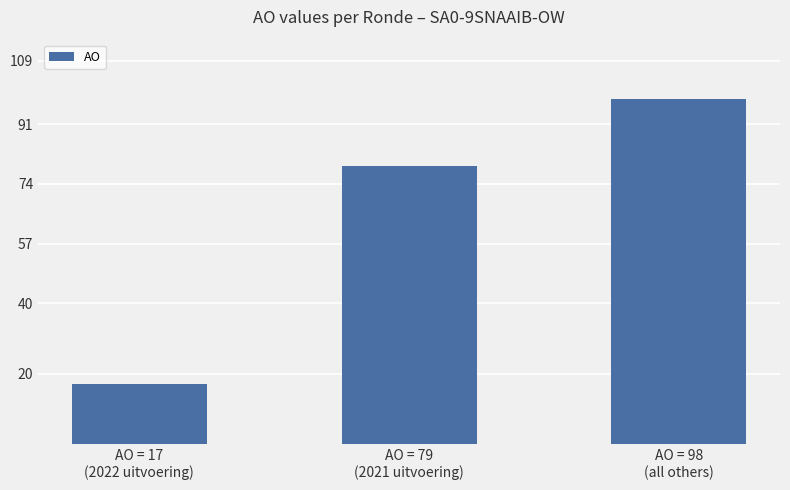

What is the difference between the maximum and minimum values?

81